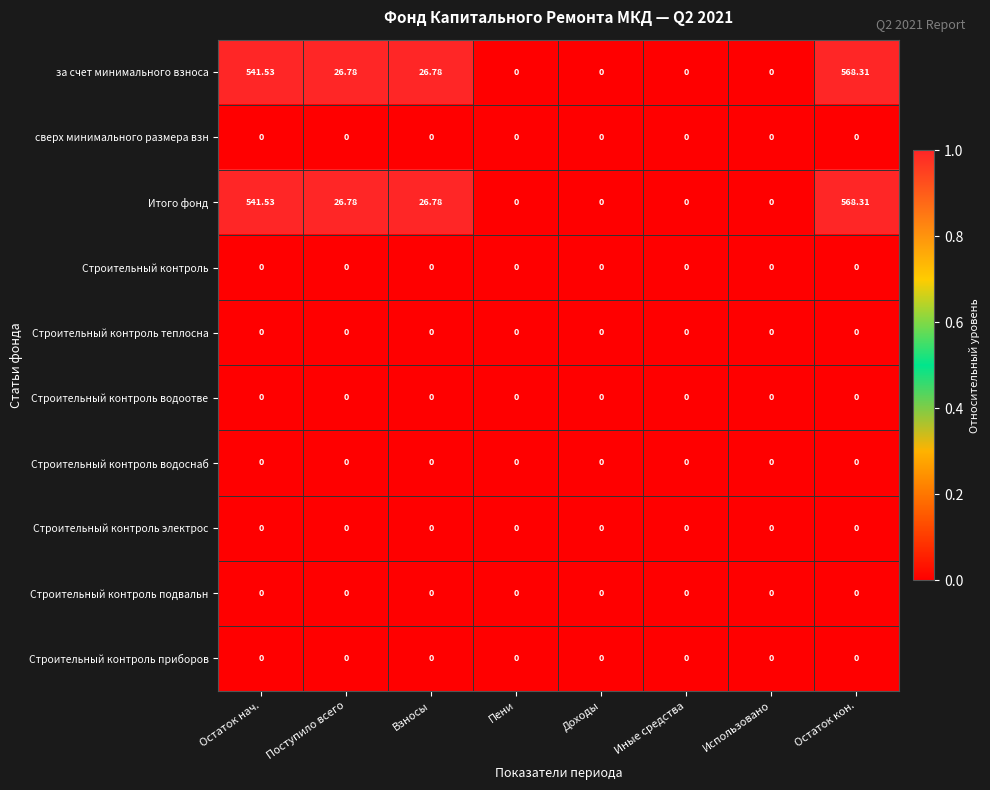

At which category is the sum across all series the highest?

Остаток кон.